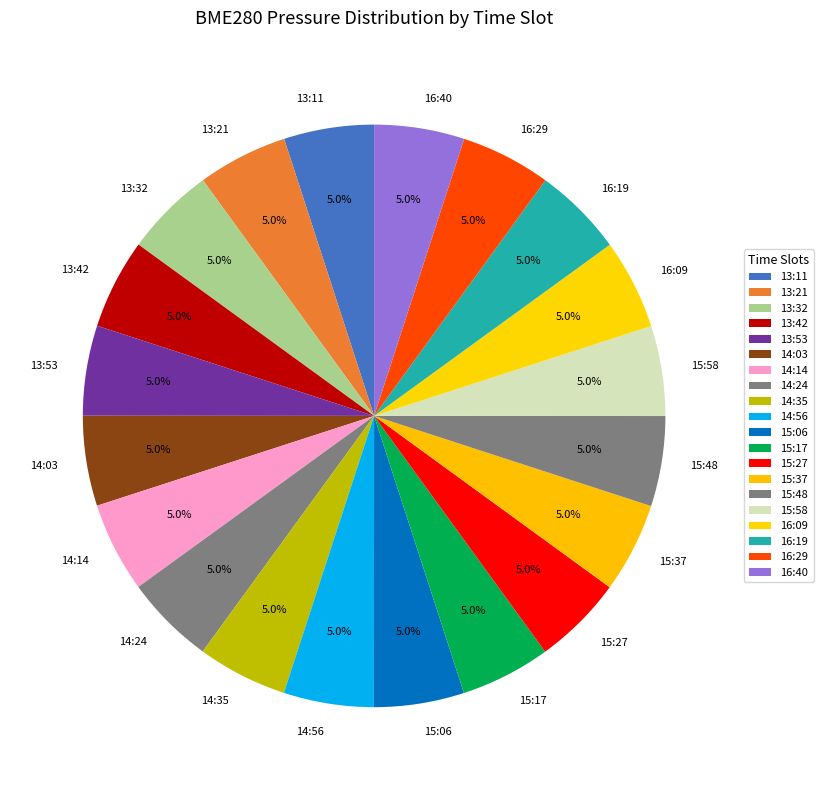

Is it true that 14:56 is 15% of the pie?

False